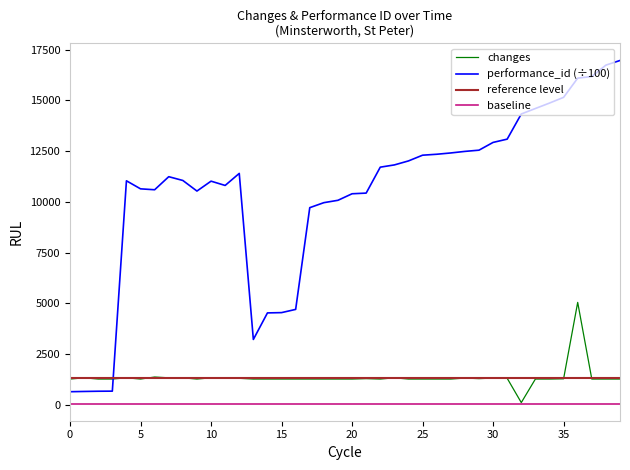

What is the highest value of the changes series?

5040.0